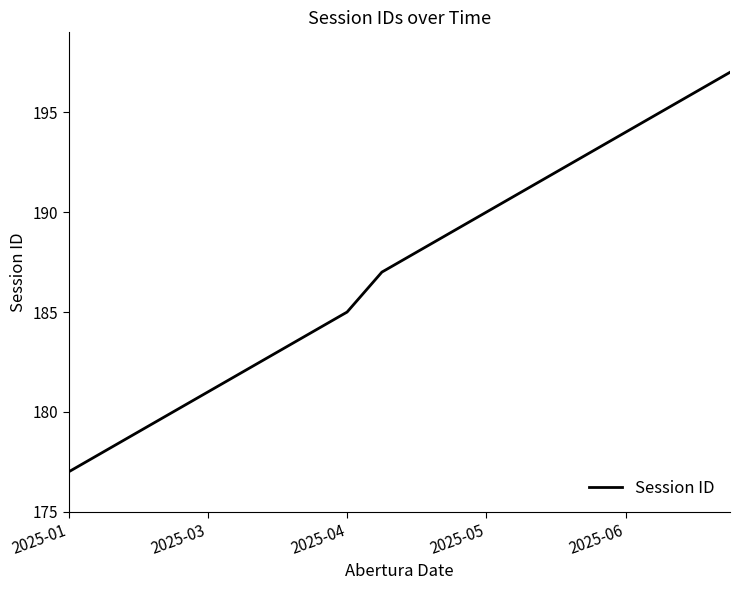

What is the greatest value displayed?

197